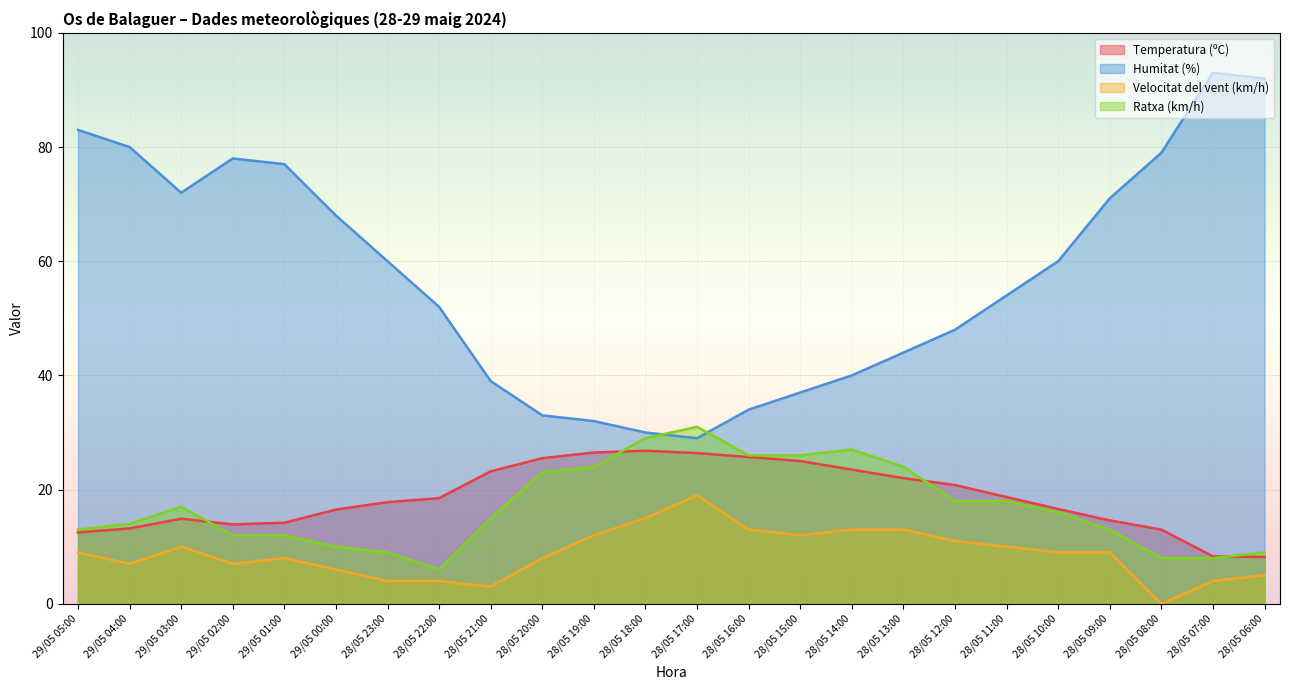

Rank the series by their maximum value, from highest to lowest.

Humitat (%), Ratxa (km/h), Temperatura (ºC), Velocitat del vent (km/h)